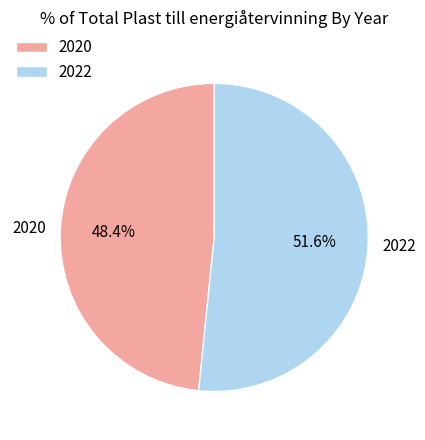

Combined, what portion of the pie is 2020 and 2022?

100.0%